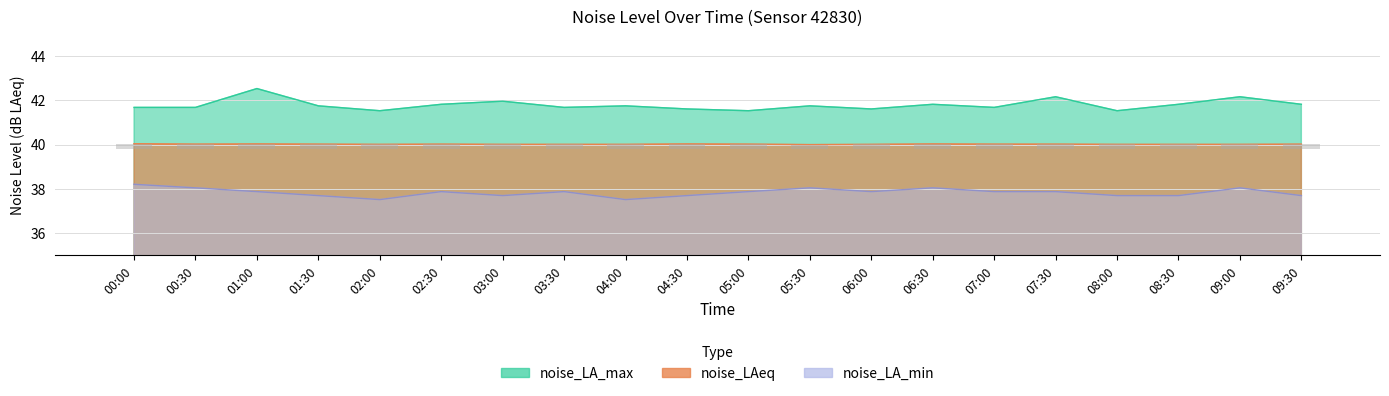

What is the average value of the noise_LA_max series?

41.8